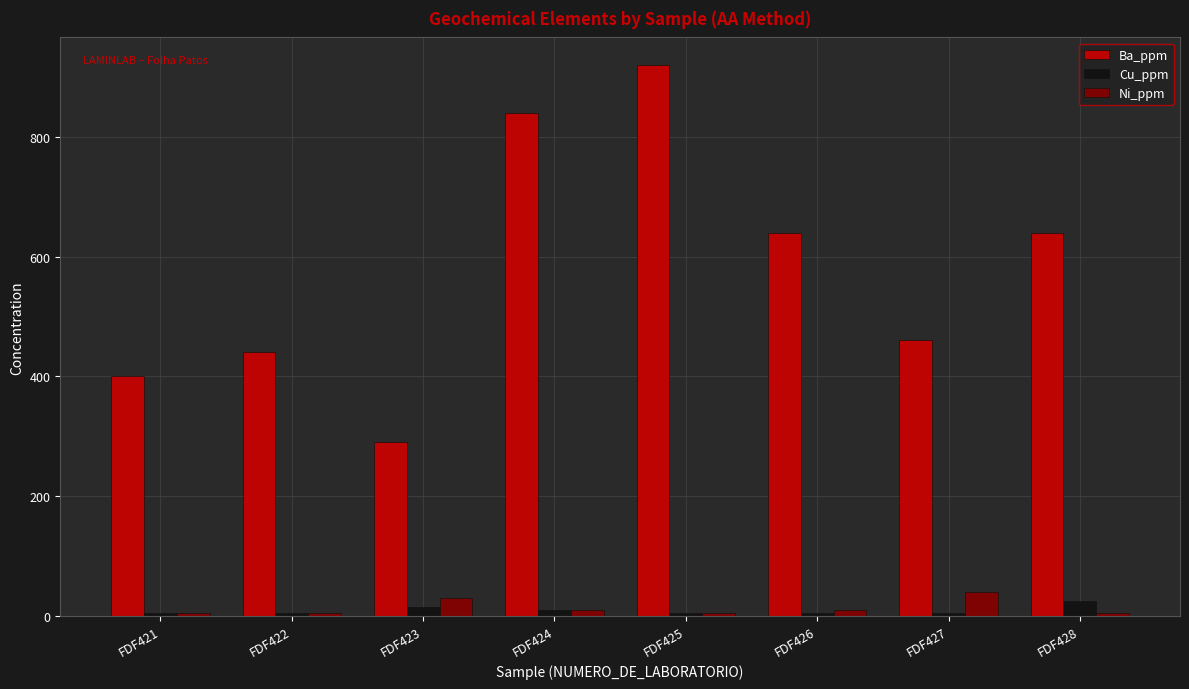

Is it true that Ba_ppm equals 714 at FDF427?

False